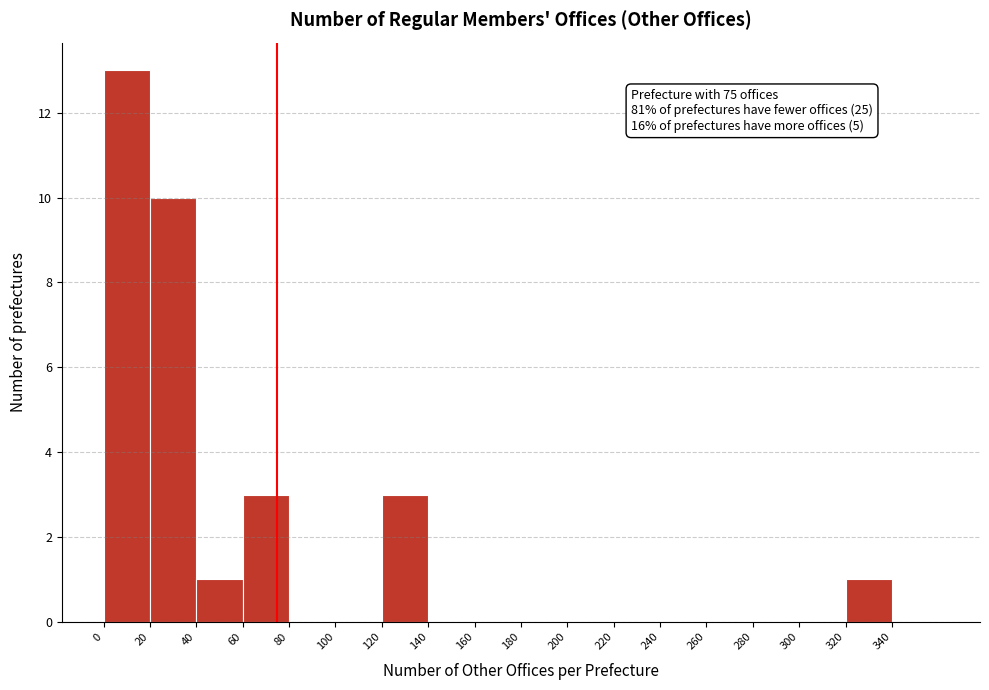

Over which range of the x-axis is the bar tallest?

0 to 20